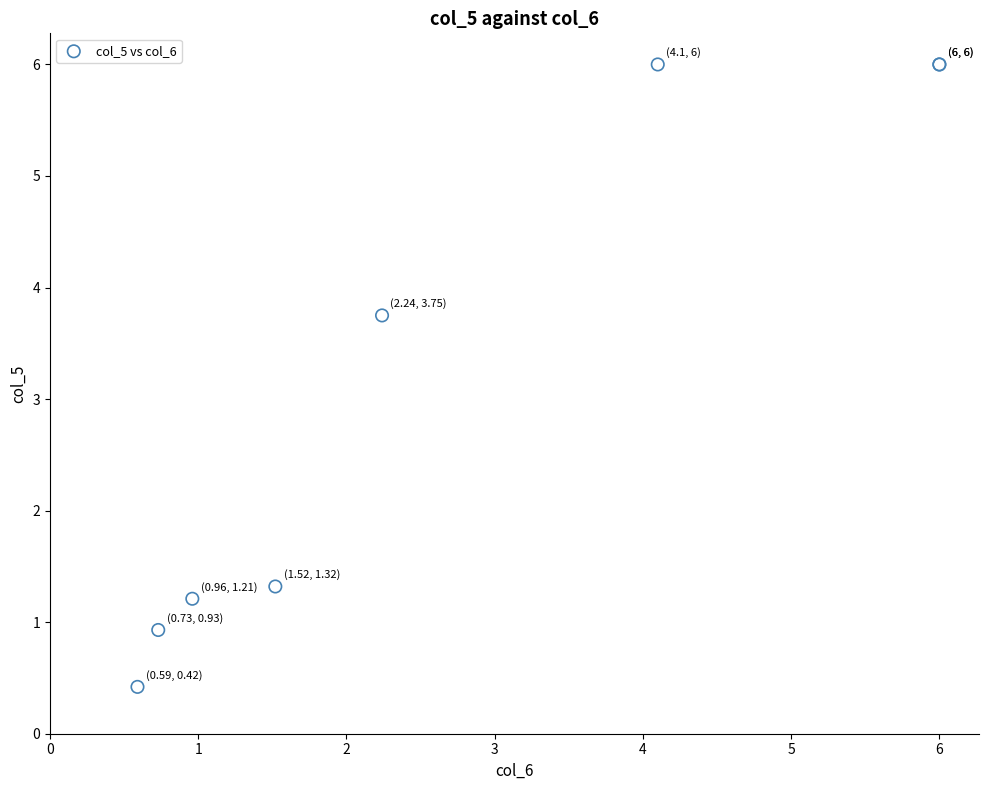

What Y value in the scatter plot is closest to 3?

3.8